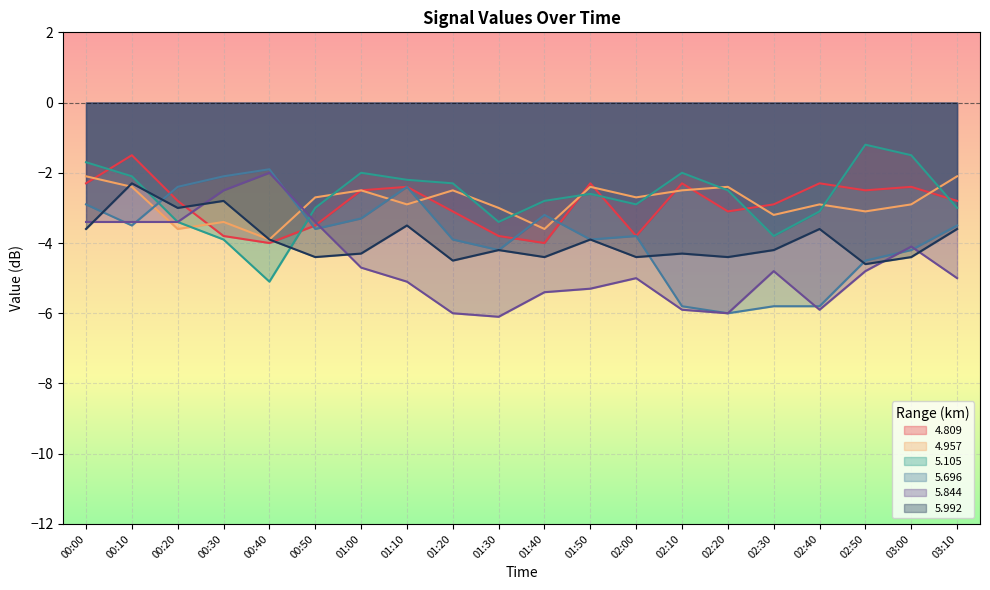

Reading left to right, extract all data points from this chart.

4.809: -2.3	-1.5	-2.8	-3.8	-4.0	-3.5	-2.5	-2.4	-3.1	-3.8	-4.0	-2.3	-3.8	-2.3	-3.1	-2.9	-2.3	-2.5	-2.4	-2.8
4.957: -2.1	-2.4	-3.6	-3.4	-3.9	-2.7	-2.5	-2.9	-2.5	-3.0	-3.6	-2.4	-2.7	-2.5	-2.4	-3.2	-2.9	-3.1	-2.9	-2.1
5.105: -1.7	-2.1	-3.4	-3.9	-5.1	-3.0	-2.0	-2.2	-2.3	-3.4	-2.8	-2.6	-2.9	-2.0	-2.5	-3.8	-3.1	-1.2	-1.5	-3.0
5.696: -2.9	-3.5	-2.4	-2.1	-1.9	-3.6	-3.3	-2.4	-3.9	-4.2	-3.2	-3.9	-3.8	-5.8	-6.0	-5.8	-5.8	-4.5	-4.2	-3.5
5.844: -3.4	-3.4	-3.4	-2.5	-2.0	-3.4	-4.7	-5.1	-6.0	-6.1	-5.4	-5.3	-5.0	-5.9	-6.0	-4.8	-5.9	-4.8	-4.1	-5.0
5.992: -3.6	-2.3	-3.0	-2.8	-3.9	-4.4	-4.3	-3.5	-4.5	-4.2	-4.4	-3.9	-4.4	-4.3	-4.4	-4.2	-3.6	-4.6	-4.4	-3.6